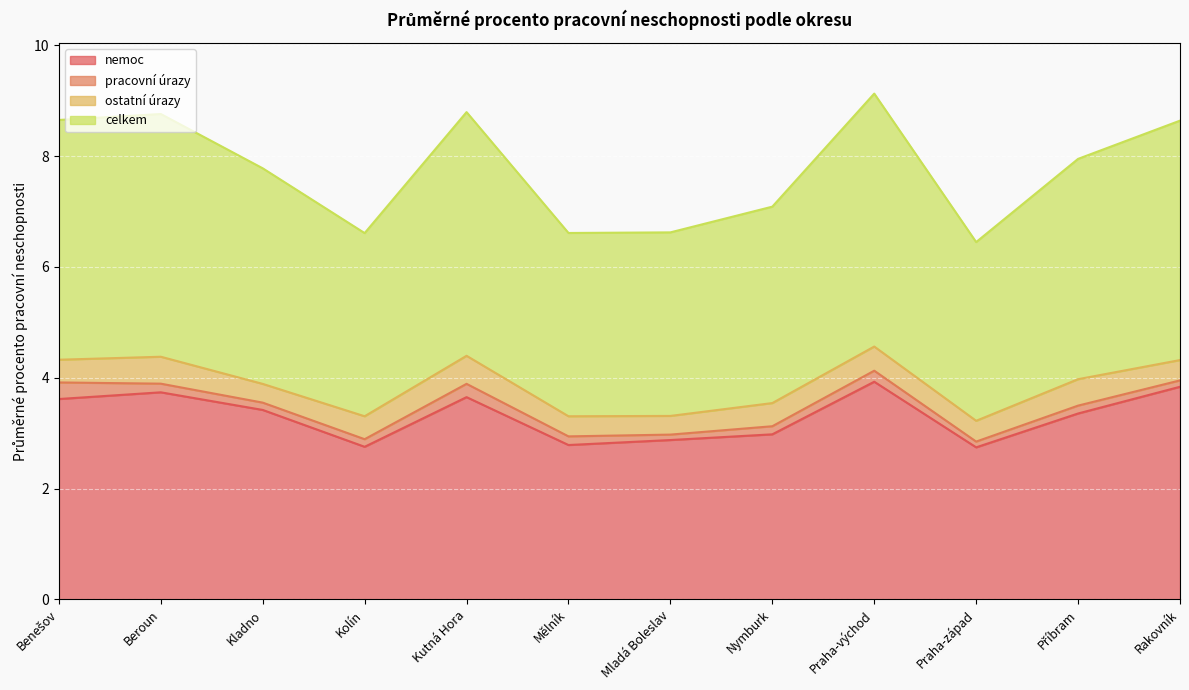

Is the value of nemoc at Nymburk greater than the value of celkem at Příbram?

No